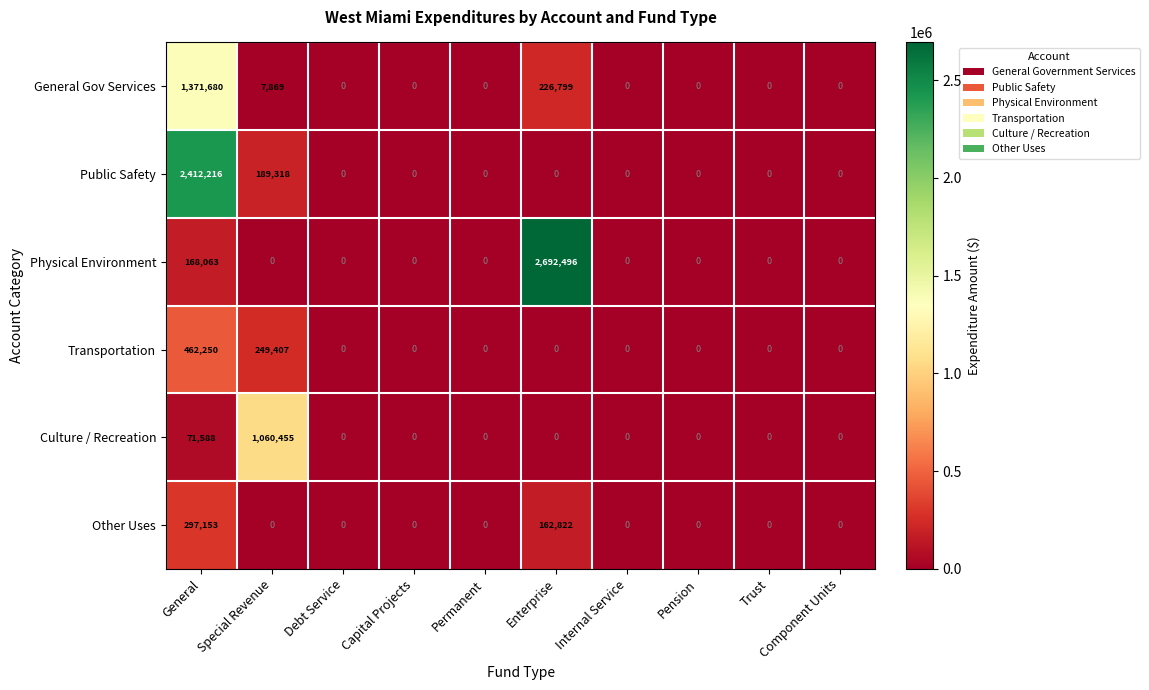

At which category is the sum across all series the highest?

General